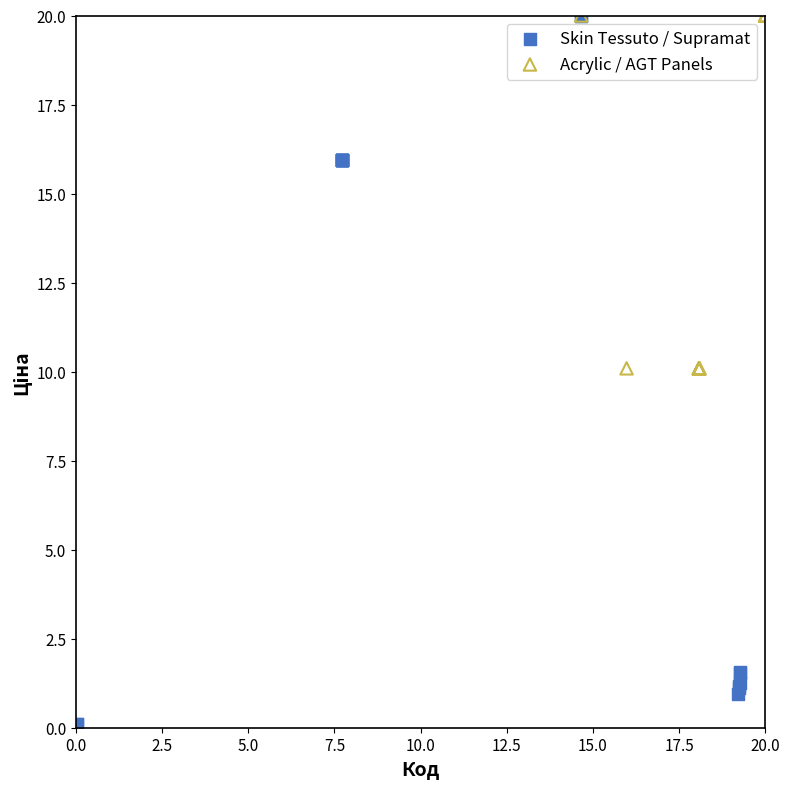

Which series has the widest spread of Y values?

Skin Tessuto / Supramat